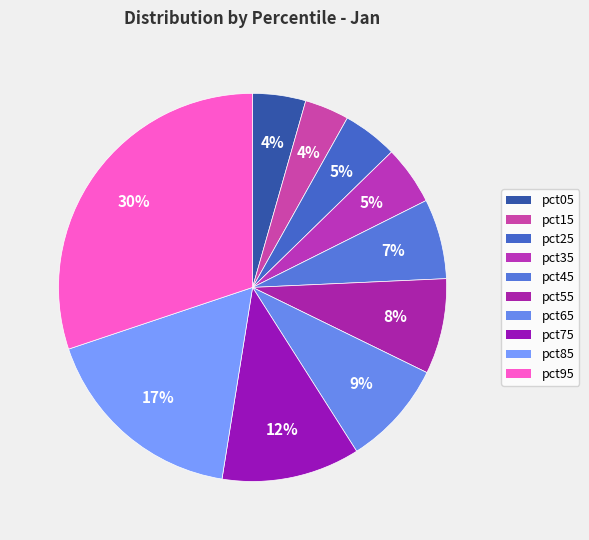

True or false: pct55 accounts for 22% of the total.

False